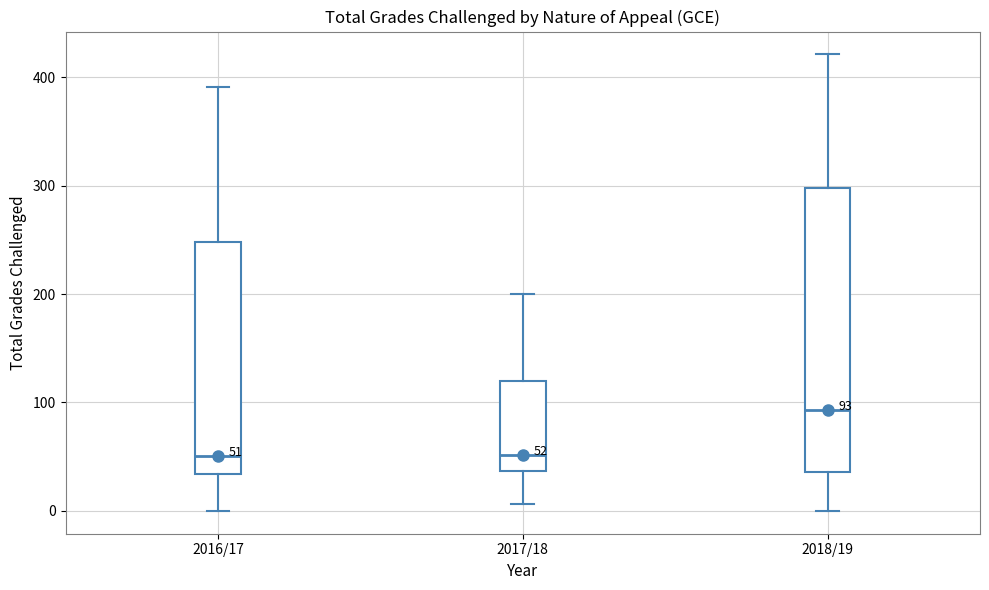

Which box is the tallest, from its lower edge to its upper edge?

2018/19